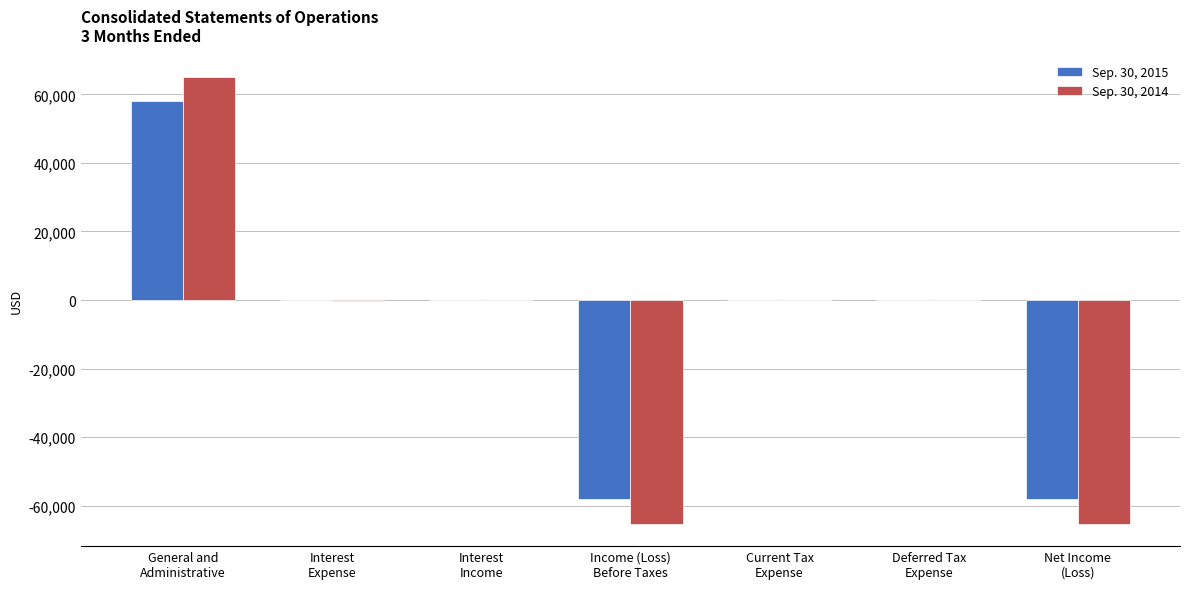

How many groups of bars are there?

7